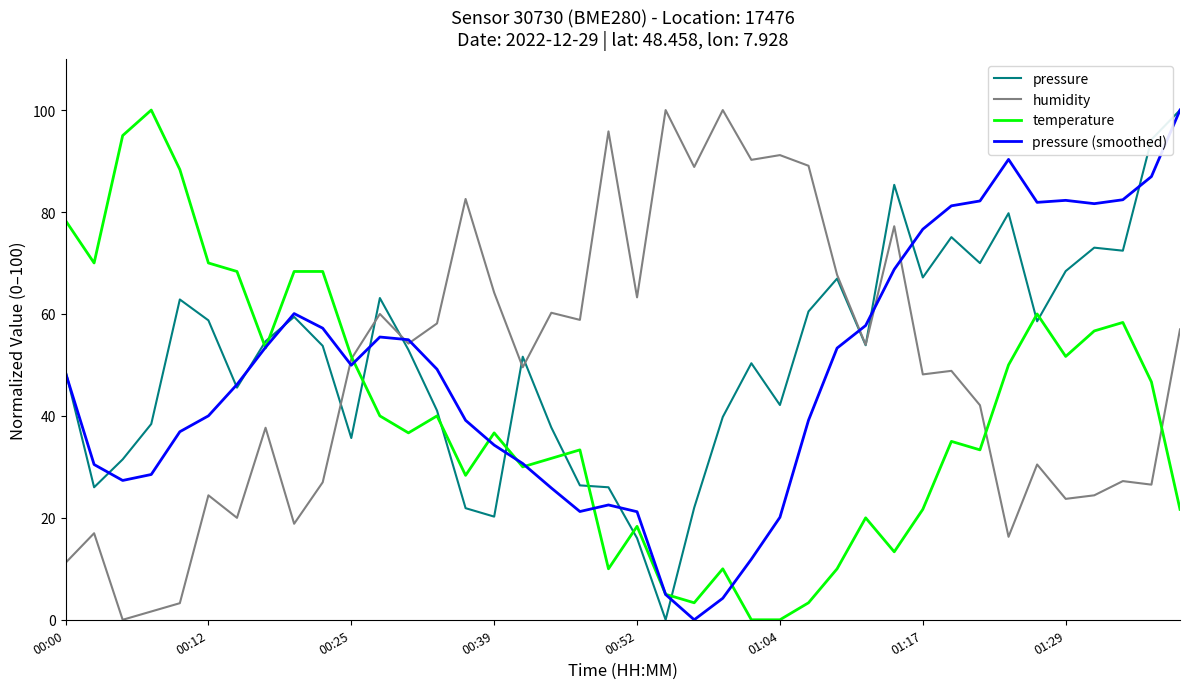

True or false: pressure and humidity cross at least once.

True